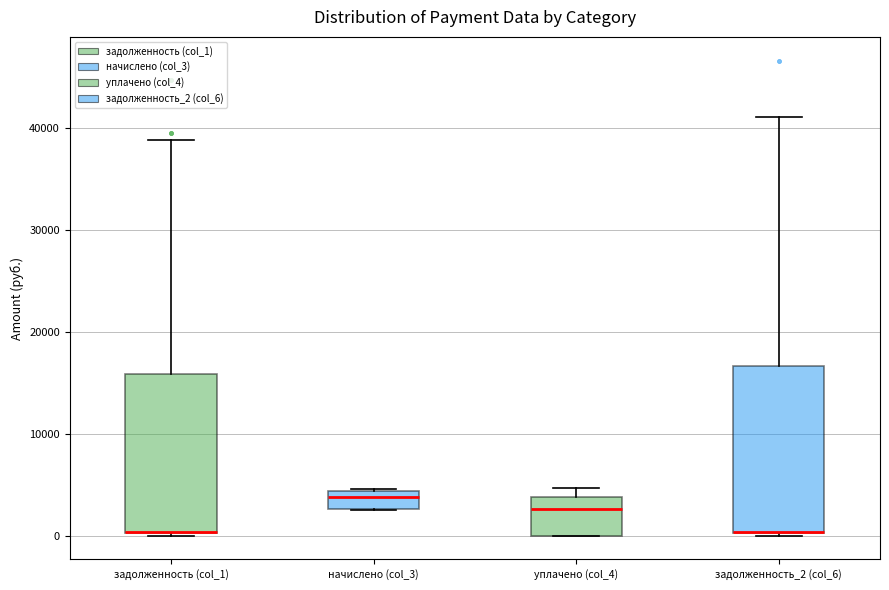

Reading left to right, read every box against the y-axis: the position of its median line, the range the box covers, and the ends of its whiskers. The values are not printed on the chart, so give them approximately, as read against the axis.

задолженность (col_1): median 0 (drawn on the box's lower edge), box 0 to 16000, whiskers 0 to 39000
начислено (col_3): median 4000 (just below the box's upper edge), box 3000 to 4000, whiskers 3000 to 5000
уплачено (col_4): median 3000, box 0 to 4000, whiskers 0 to 5000
задолженность_2 (col_6): median 0 (drawn on the box's lower edge), box 0 to 17000, whiskers 0 to 41000